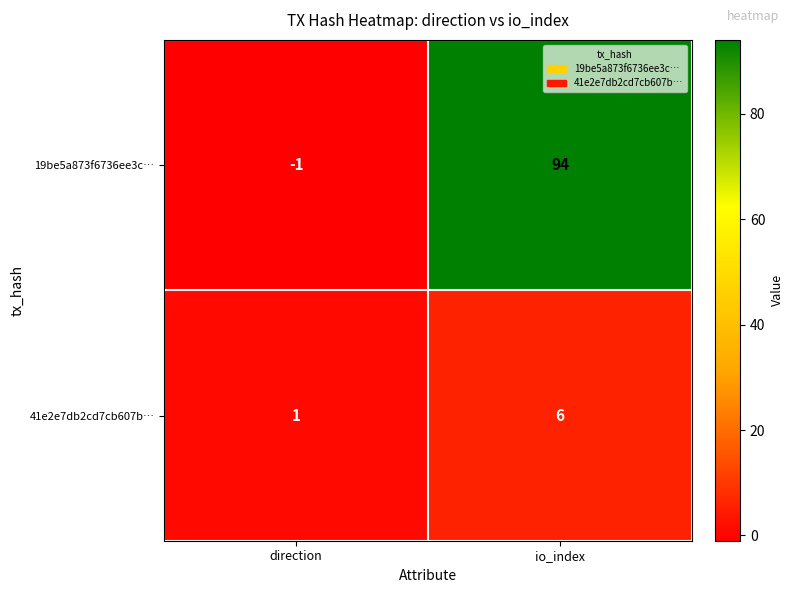

Count the number of data series in this chart.

2